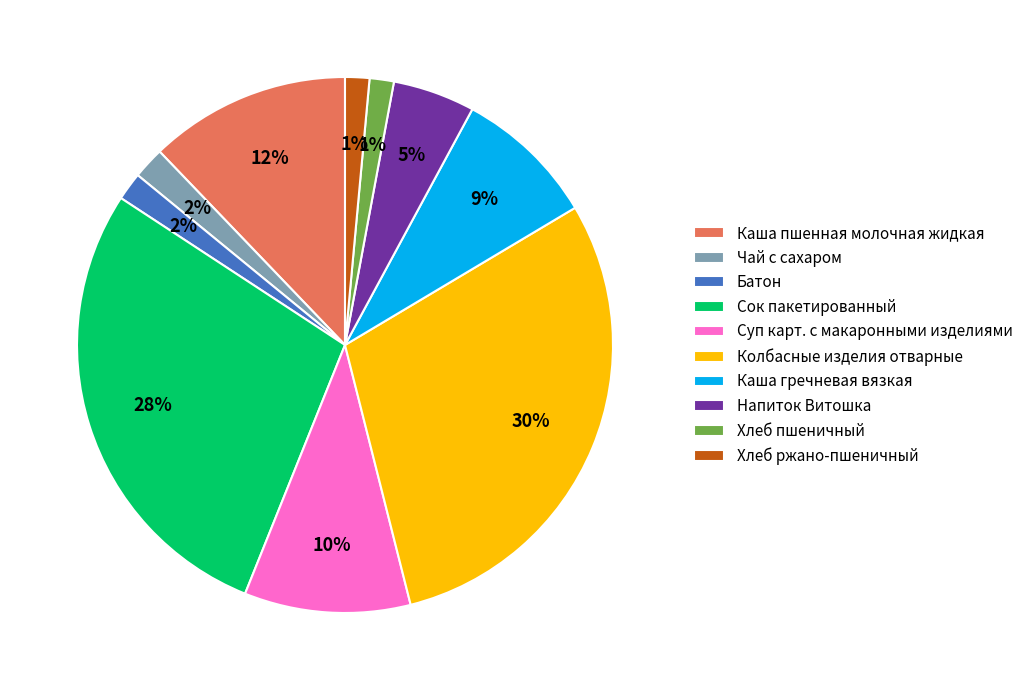

Which slice is the largest?

Колбасные изделия отварные